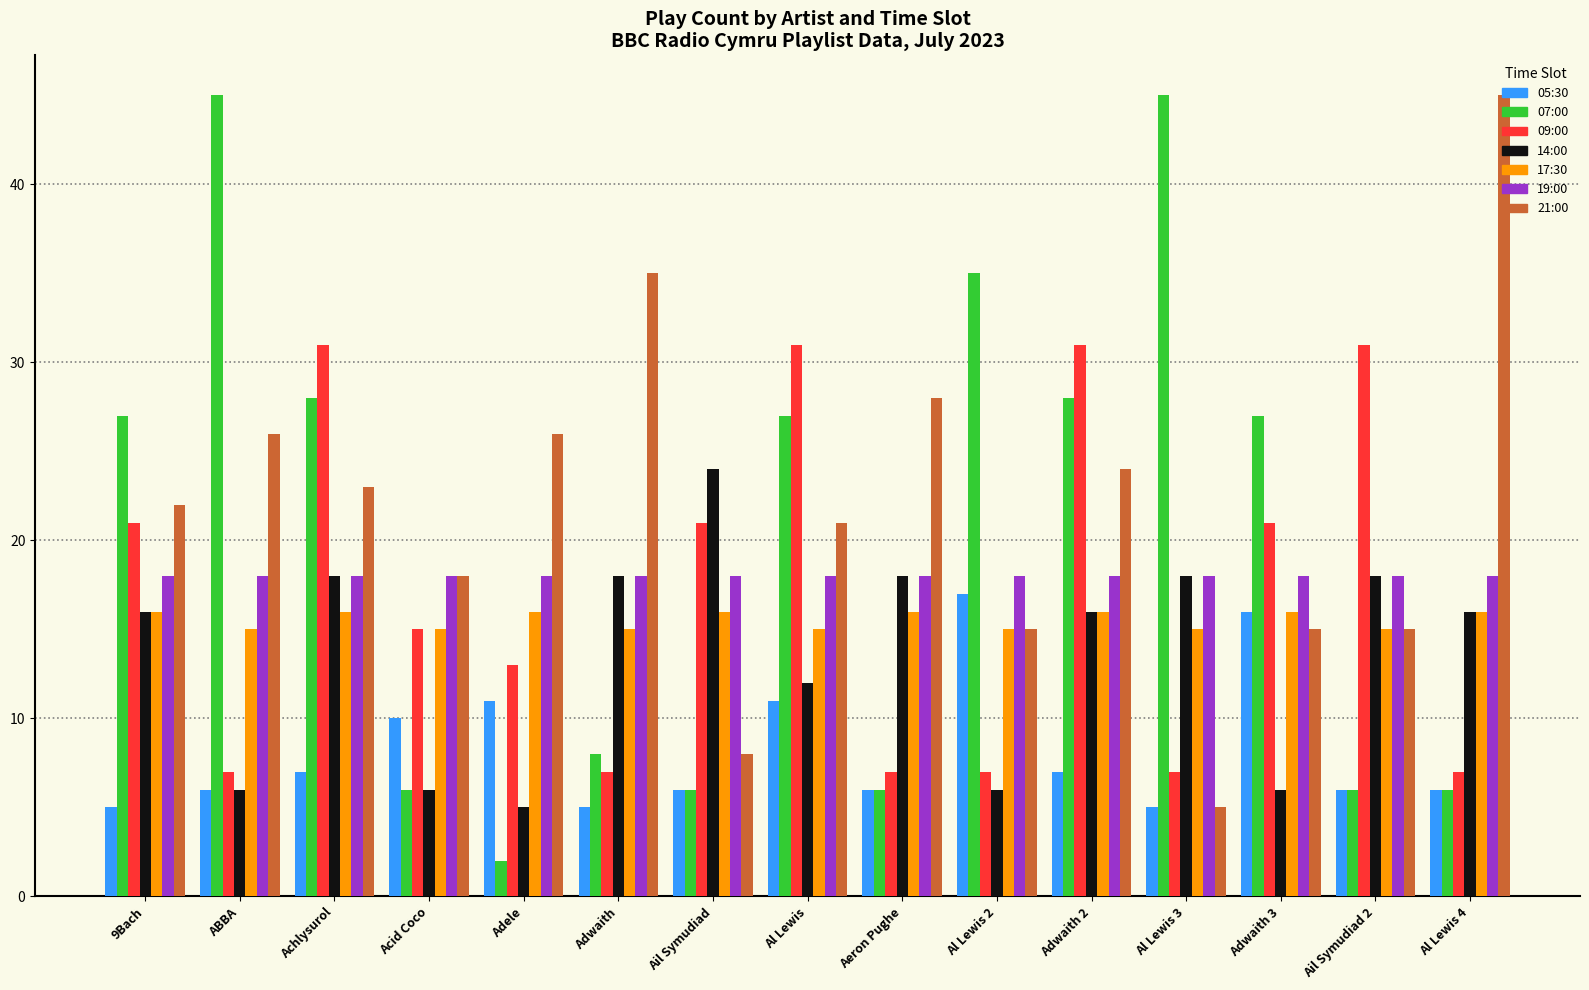

Which series changed the most between Adwaith and Ail Symudiad?

21:00